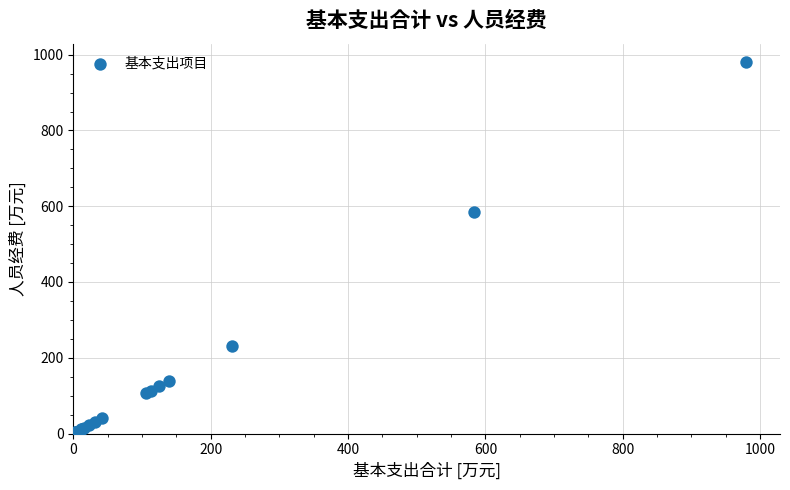

What Y value in the scatter plot is closest to 490?

584.1